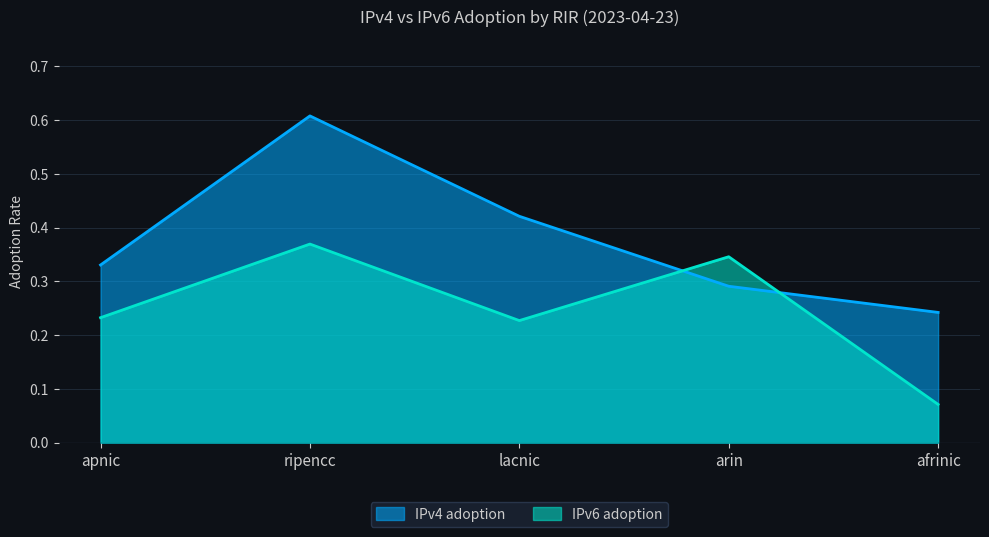

What is the difference between the maximum and minimum values in the IPv6 adoption series?

0.3